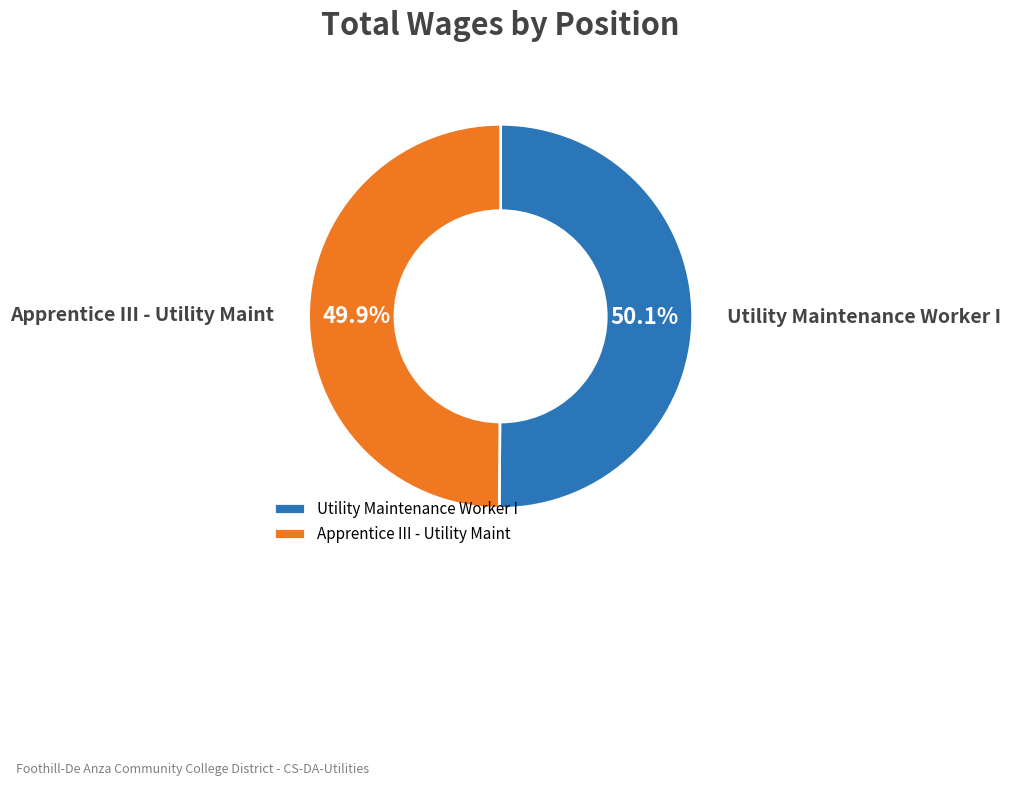

Does any single category account for the majority?

Yes